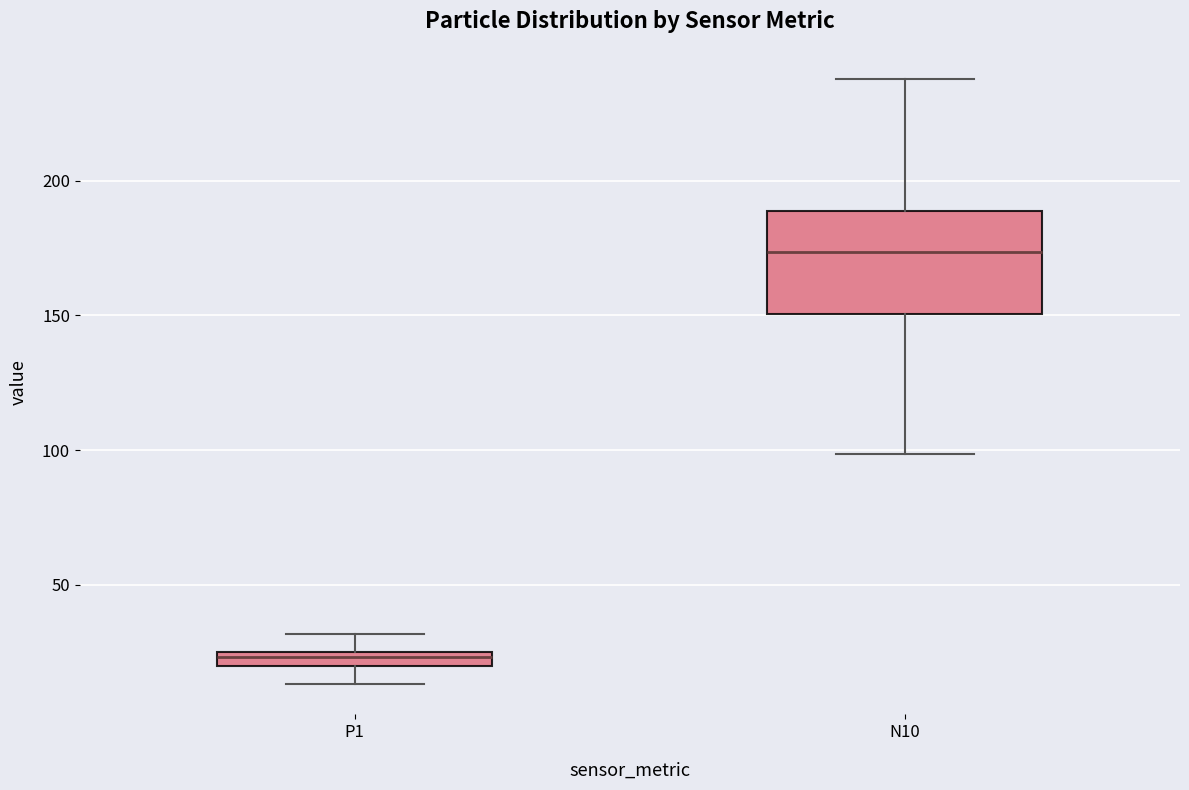

Which box is the tallest, from its lower edge to its upper edge?

N10